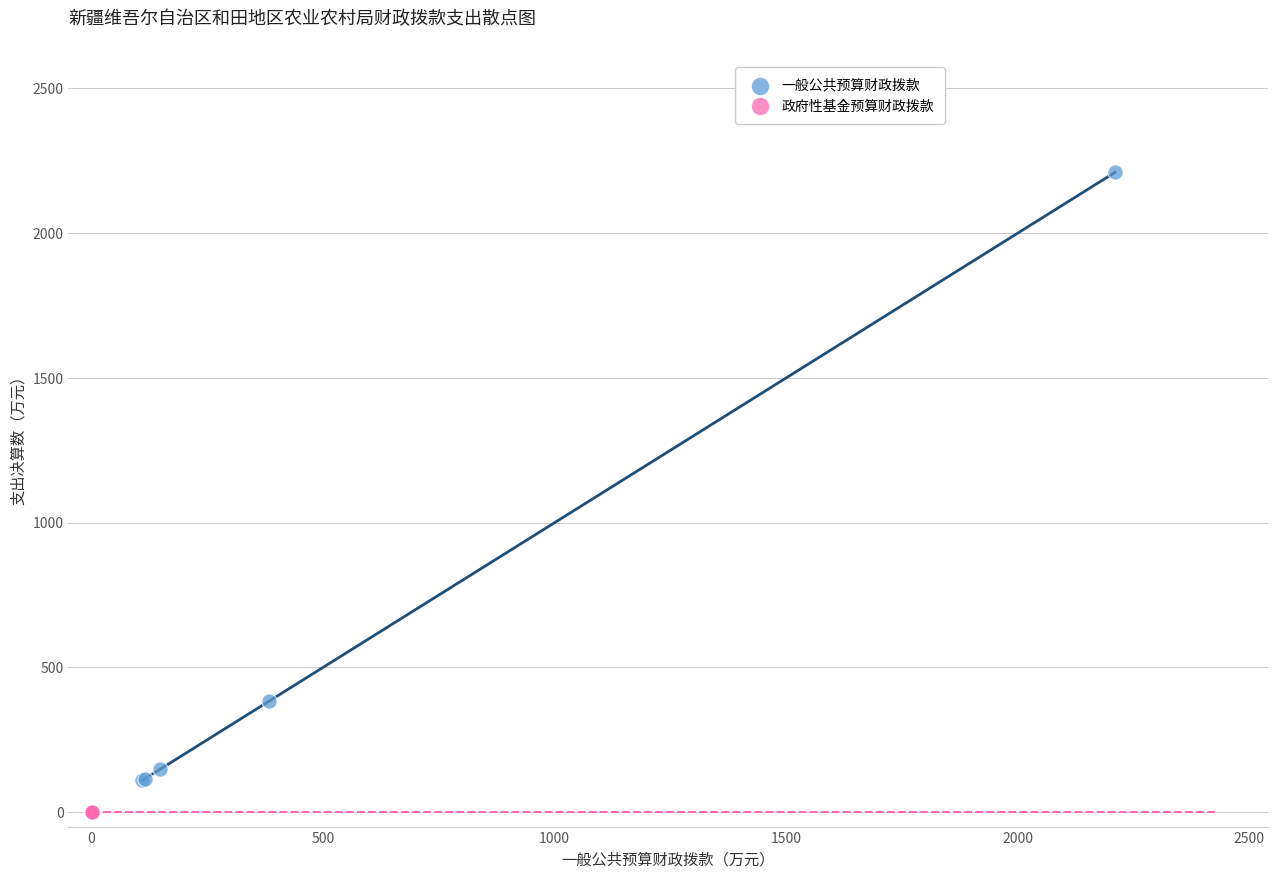

Which series reaches the minimum Y coordinate?

政府性基金预算财政拨款